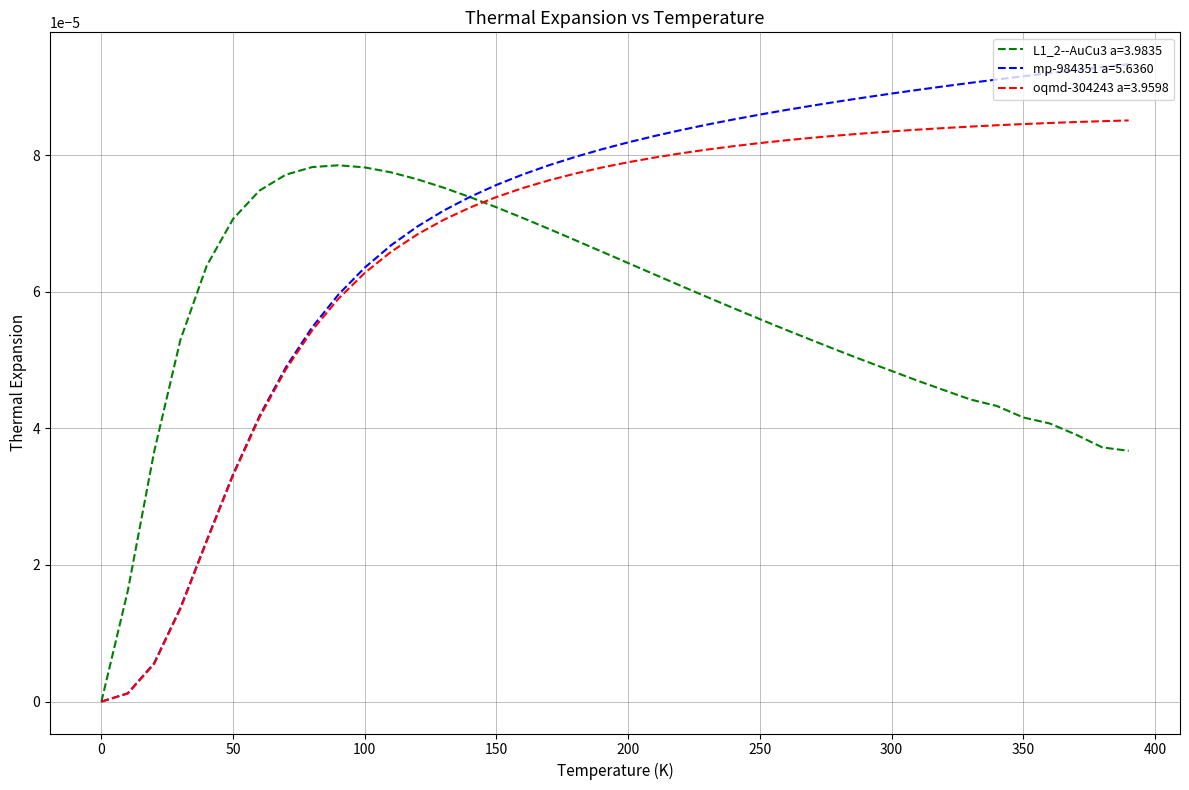

True or false: oqmd-304243 a=3.9598 and L1_2--AuCu3 a=3.9835 intersect in this chart.

True